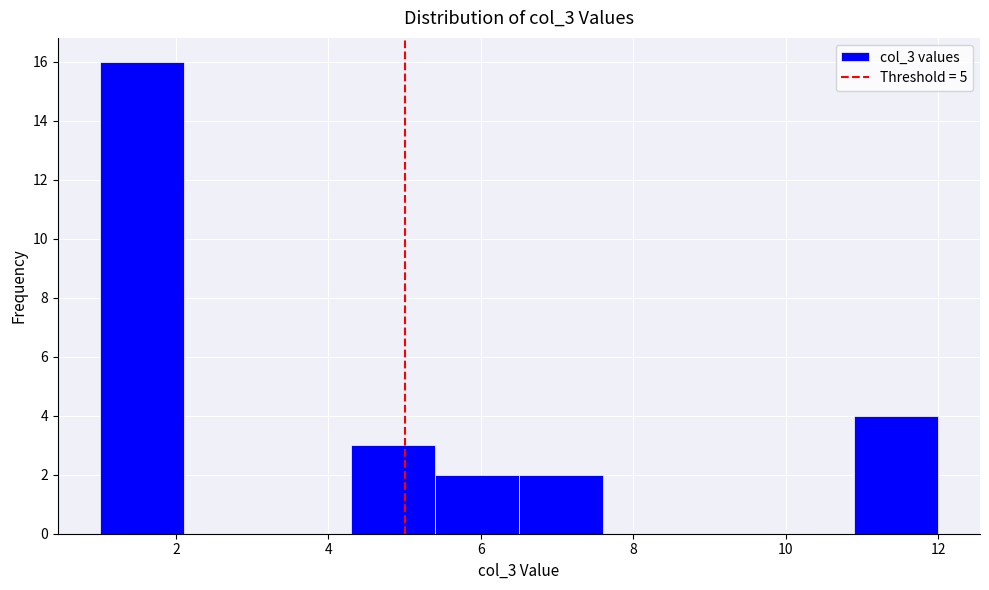

Over which range of the x-axis is the bar tallest?

1.0 to 2.1